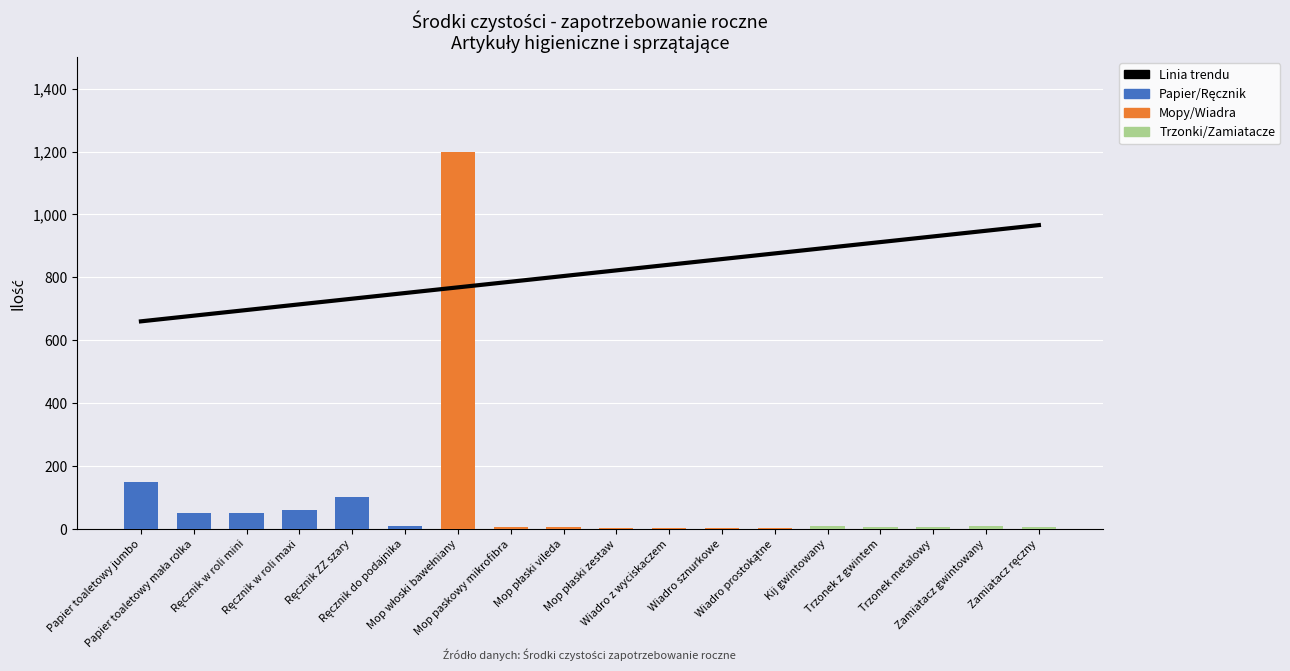

Read the Papier/Ręcznik value at Papier toaletowy mała rolka, to the nearest 10.

50